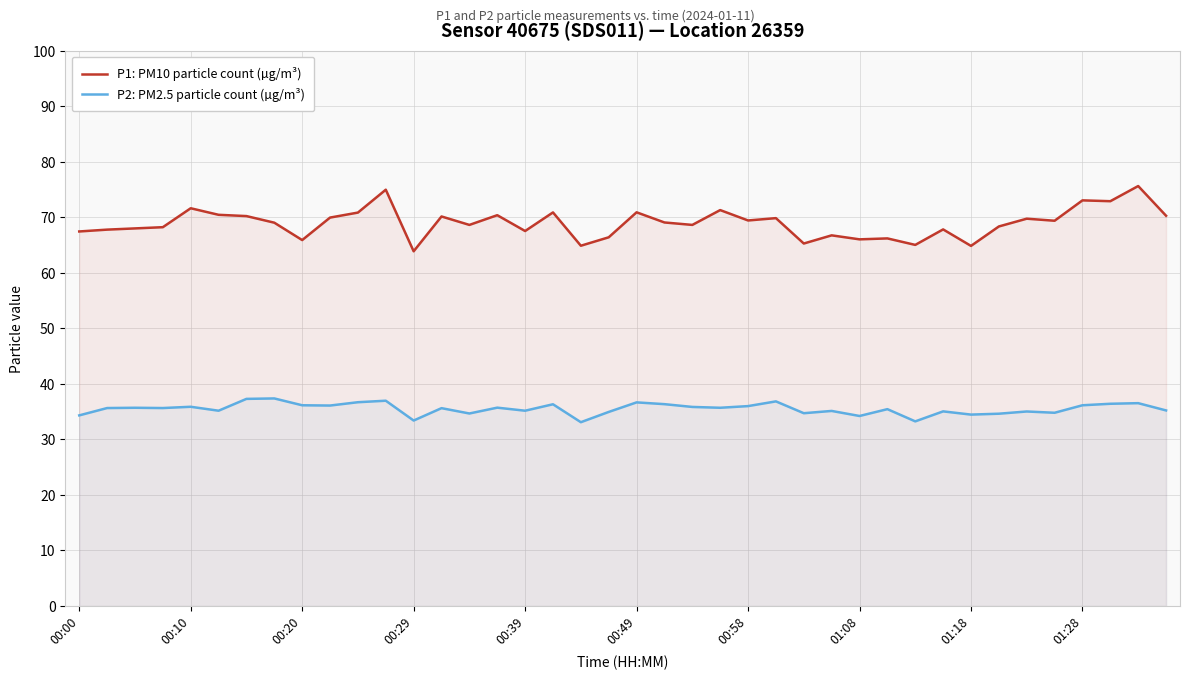

True or false: P1: PM10 particle count (µg/m³) and P2: PM2.5 particle count (µg/m³) cross at least once.

False